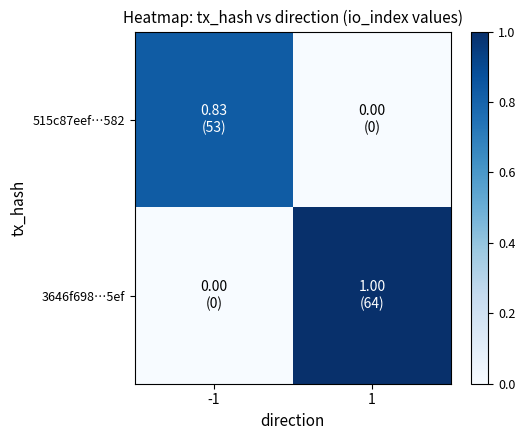

At how many categories does at least one series exceed 0?

2